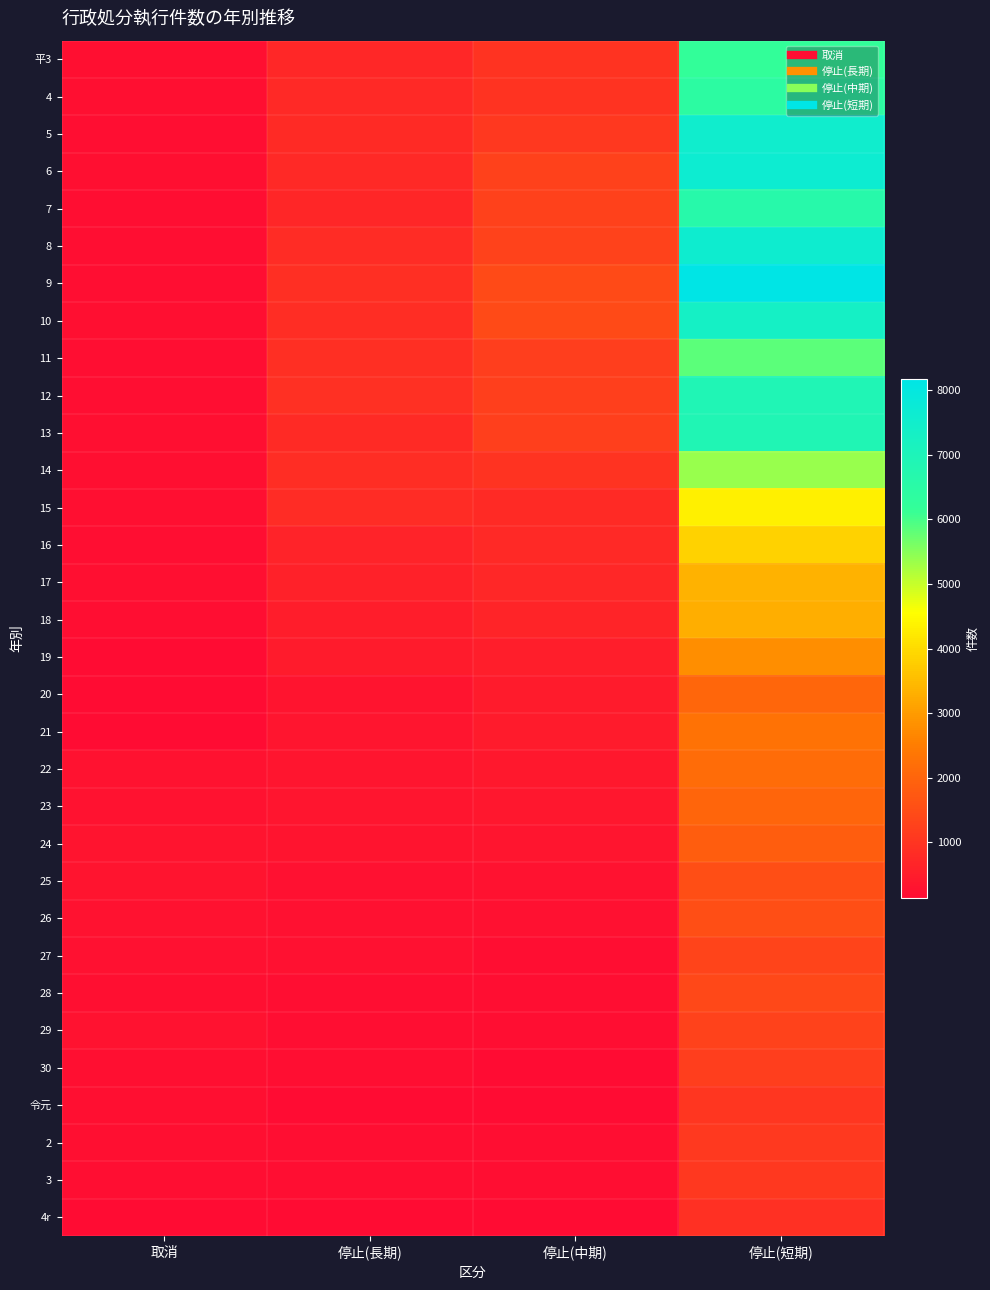

Which label corresponds to the smallest value in the chart?

停止(長期)